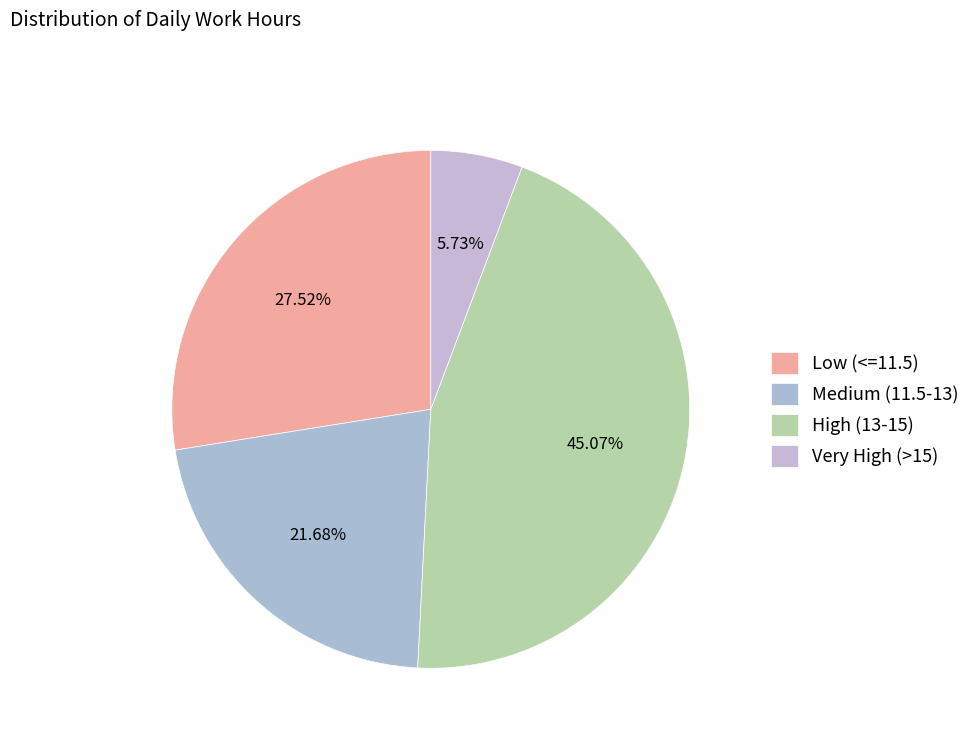

How many segments does this pie chart have?

4